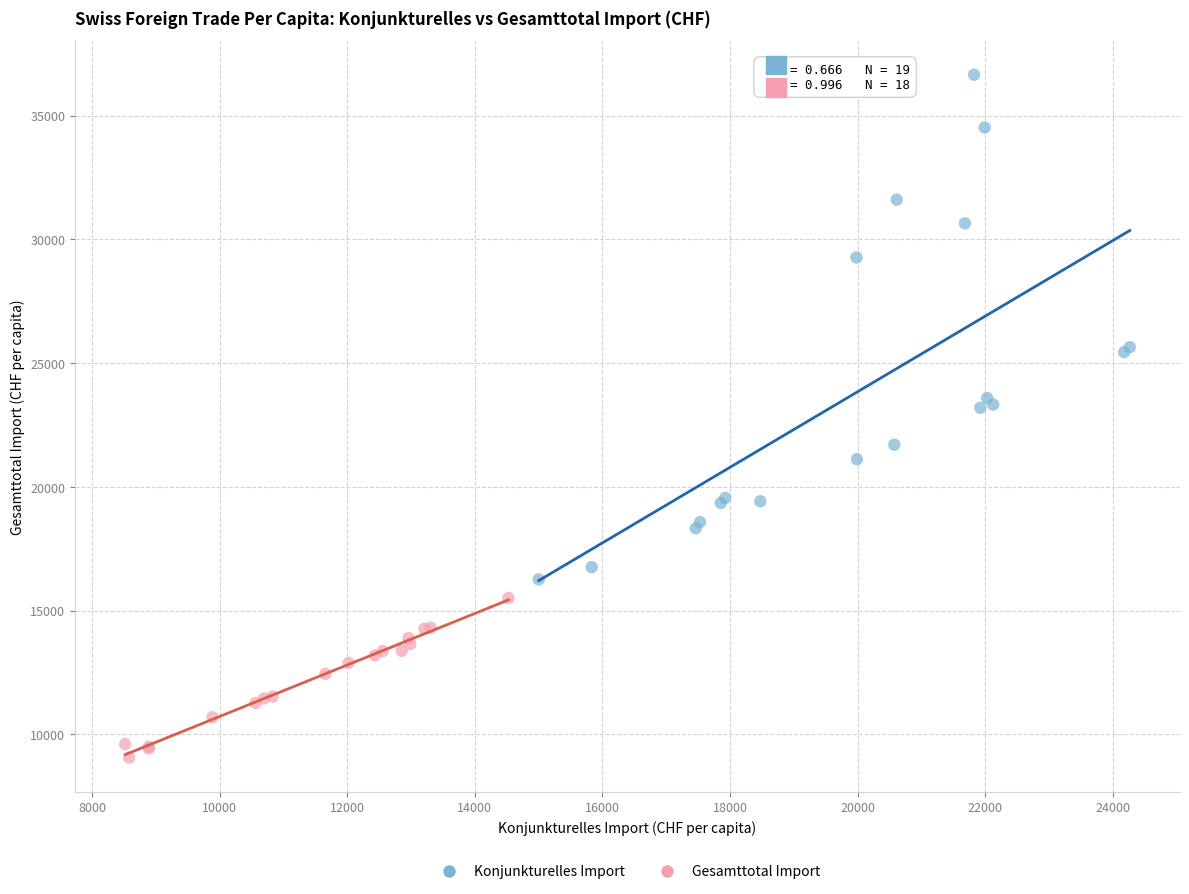

Which series reaches the maximum Y coordinate?

Konjunkturelles Import